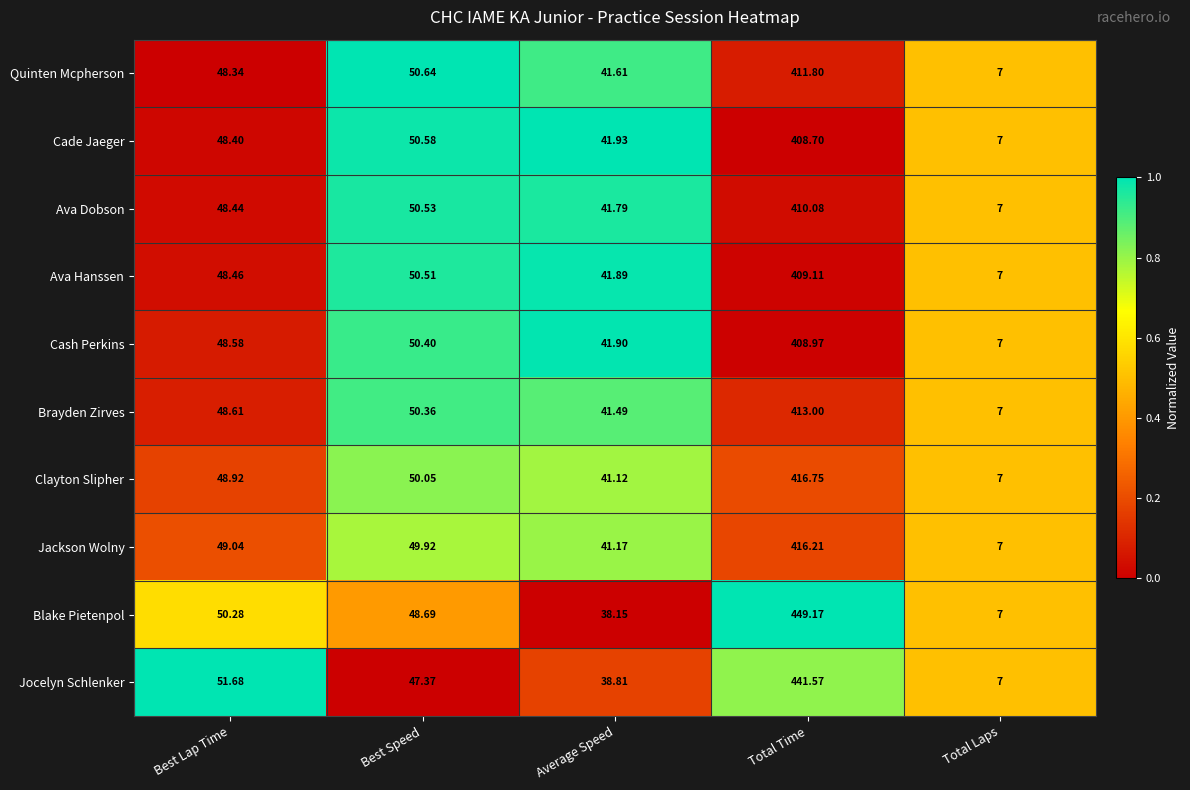

Where is Cade Jaeger nearest to the value 207?

Best Speed